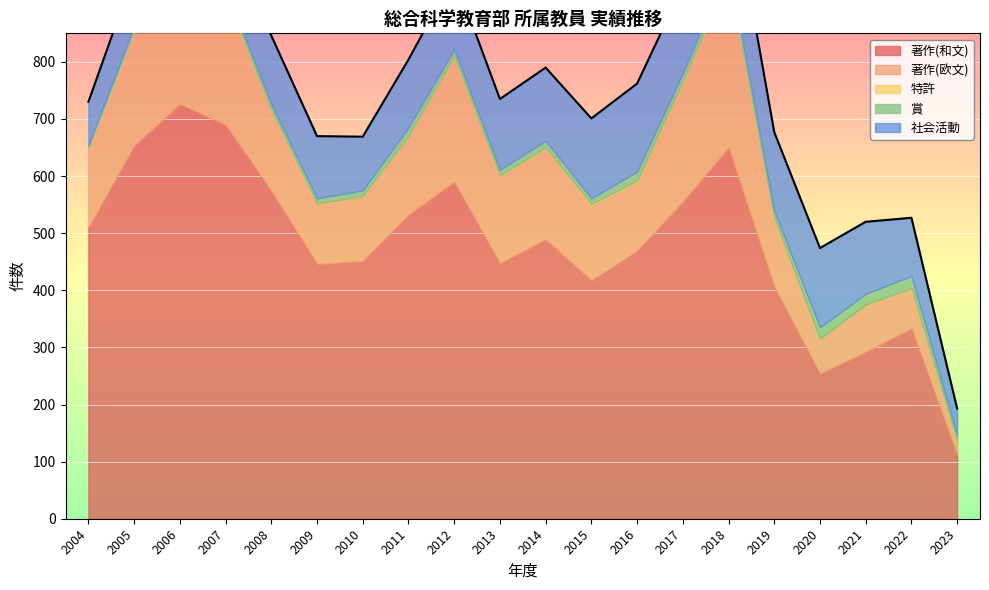

What is the highest value of the 著作(和文) series?

726